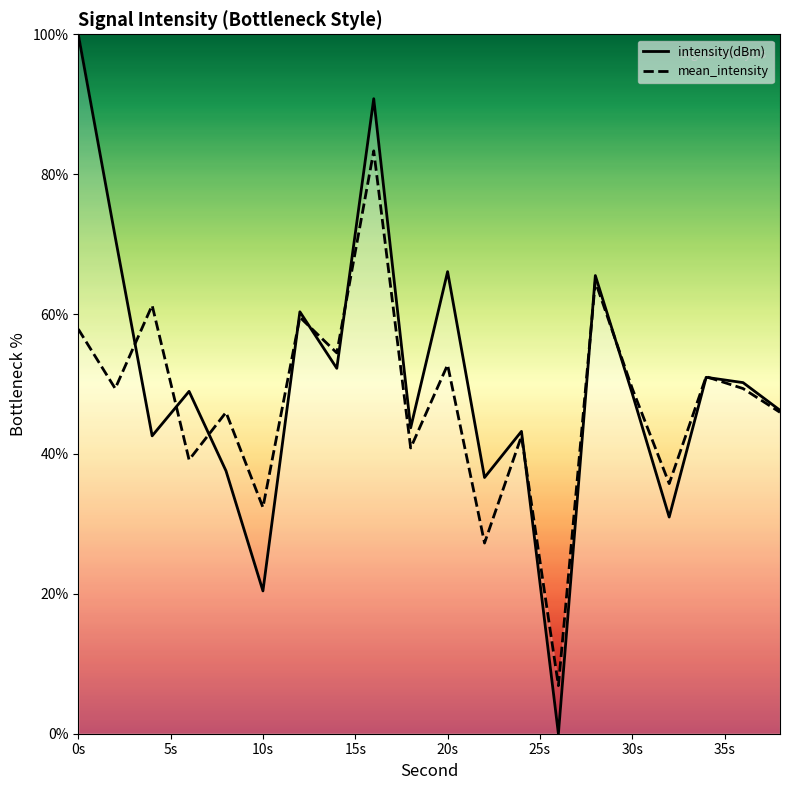

How many intersections are there between intensity(dBm) and mean_intensity?

10